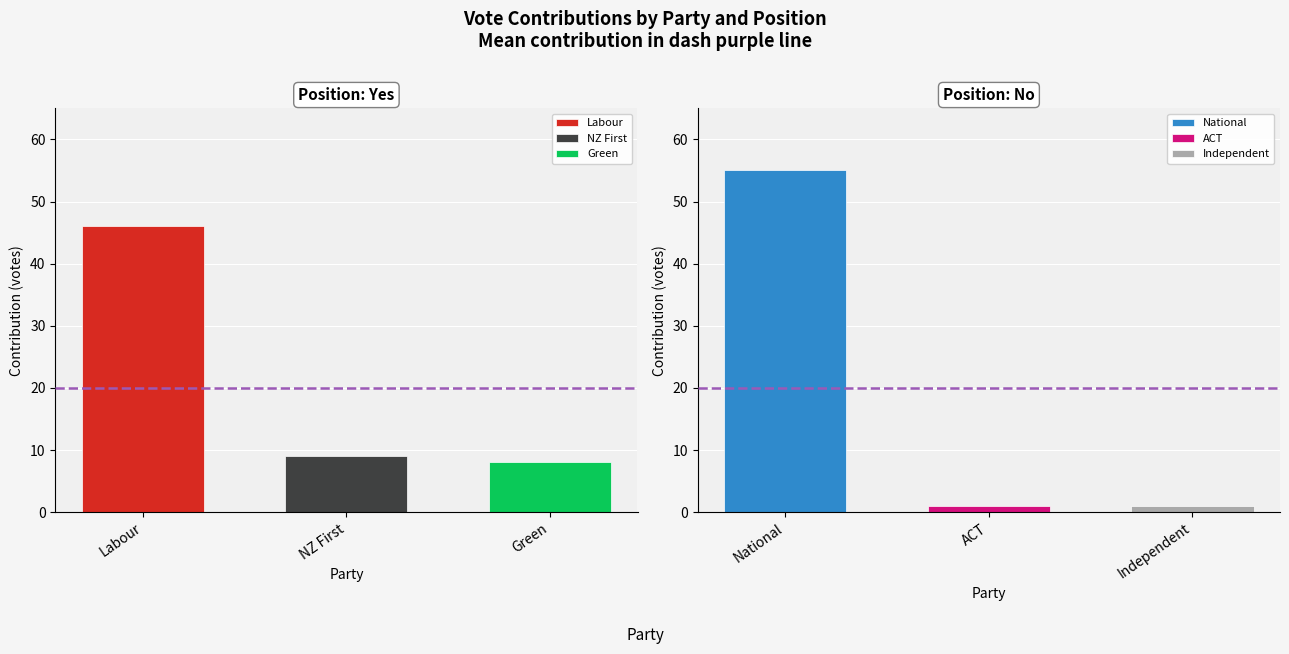

What is the sum of all Labour values?

46